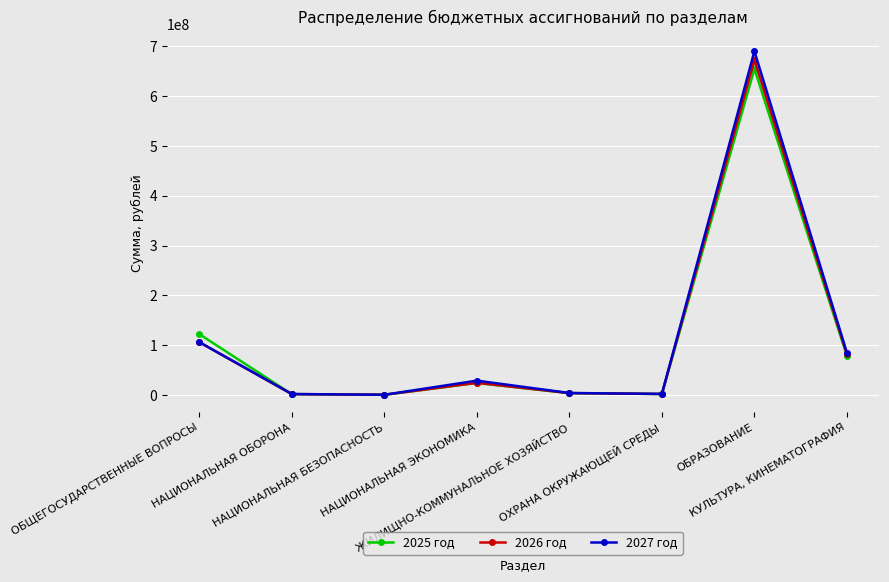

What is the maximum value shown in the chart?

689821811.6